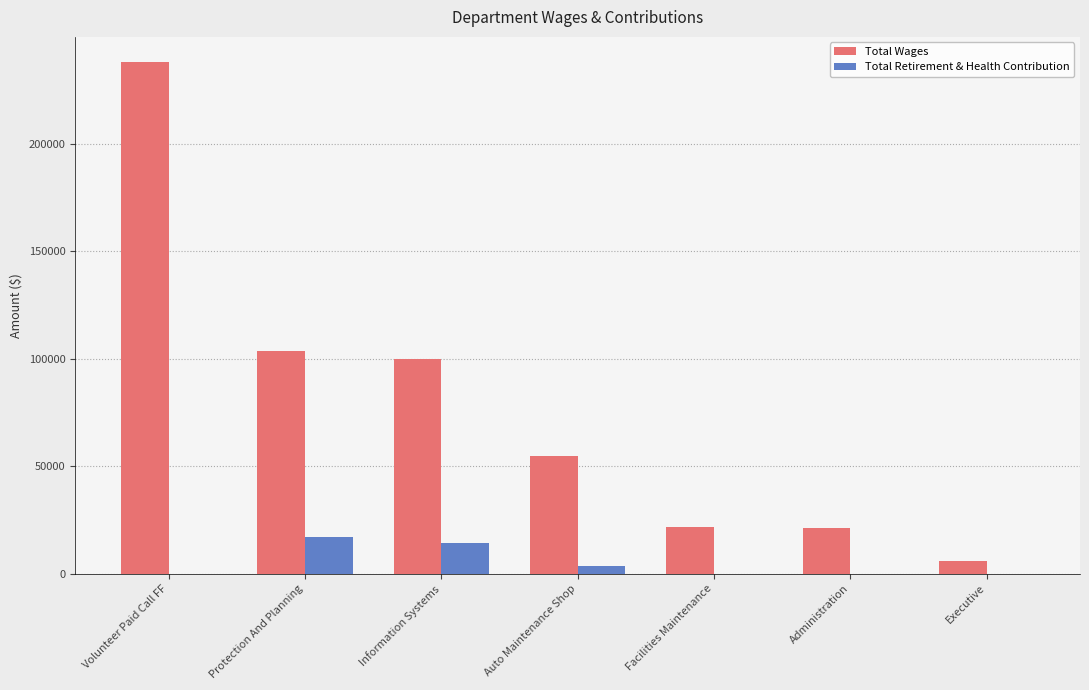

What is the sum of the Total Wages values at Volunteer Paid Call FF and Administration?

259147